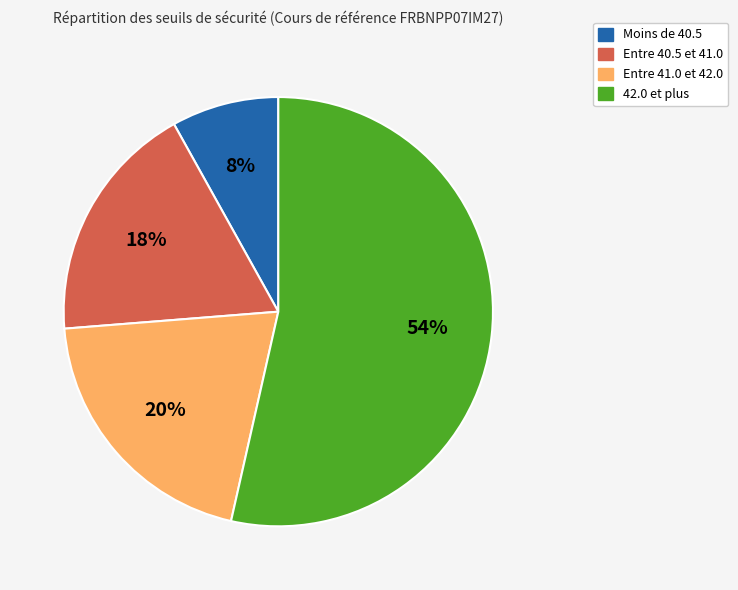

To the nearest percent, what is the average slice percentage?

25%